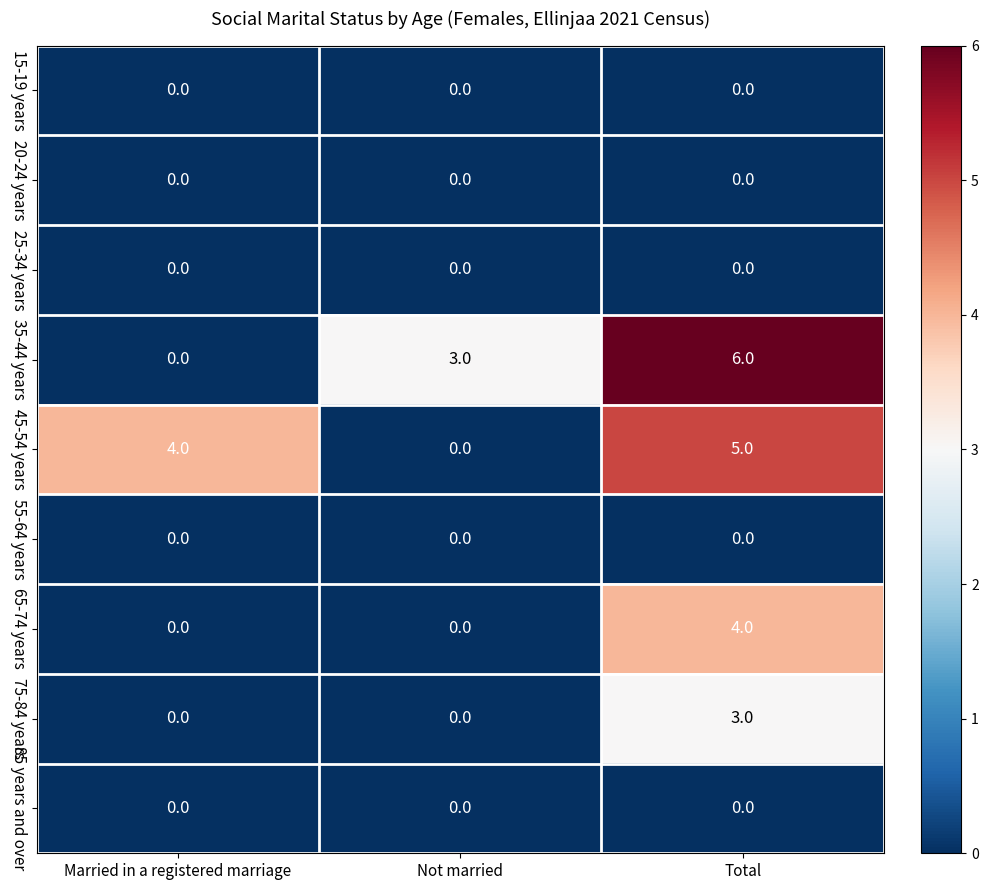

Reading left to right, list all the values displayed in this chart.

15-19 years: 0	0	0
20-24 years: 0	0	0
25-34 years: 0	0	0
35-44 years: 0	3	6
45-54 years: 4	0	5
55-64 years: 0	0	0
65-74 years: 0	0	4
75-84 years: 0	0	3
85 years and over: 0	0	0